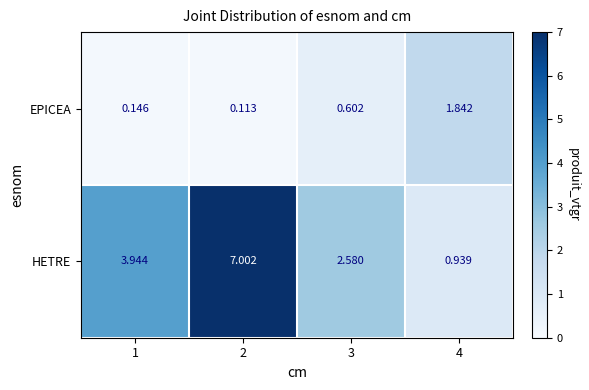

At how many categories does at least one series exceed 5?

1